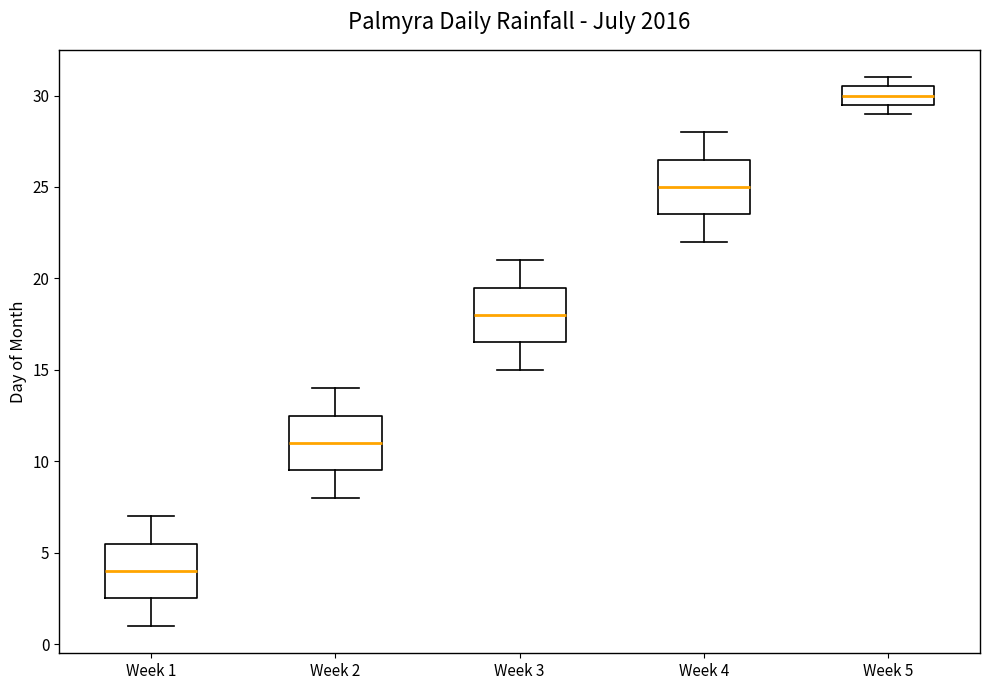

Reading left to right, transcribe this box plot: for each box, give where its median line is, the range the box spans, and where its two whiskers end, as read against the y-axis. The values are not printed on the chart, so give them approximately, as read against the axis.

Week 1: median 4.0, box 2.5 to 5.5, whiskers 1.0 to 7.0
Week 2: median 11.0, box 9.5 to 12.5, whiskers 8.0 to 14.0
Week 3: median 18.0, box 16.5 to 19.5, whiskers 15.0 to 21.0
Week 4: median 25.0, box 23.5 to 26.5, whiskers 22.0 to 28.0
Week 5: median 30.0, box 29.5 to 30.5, whiskers 29.0 to 31.0